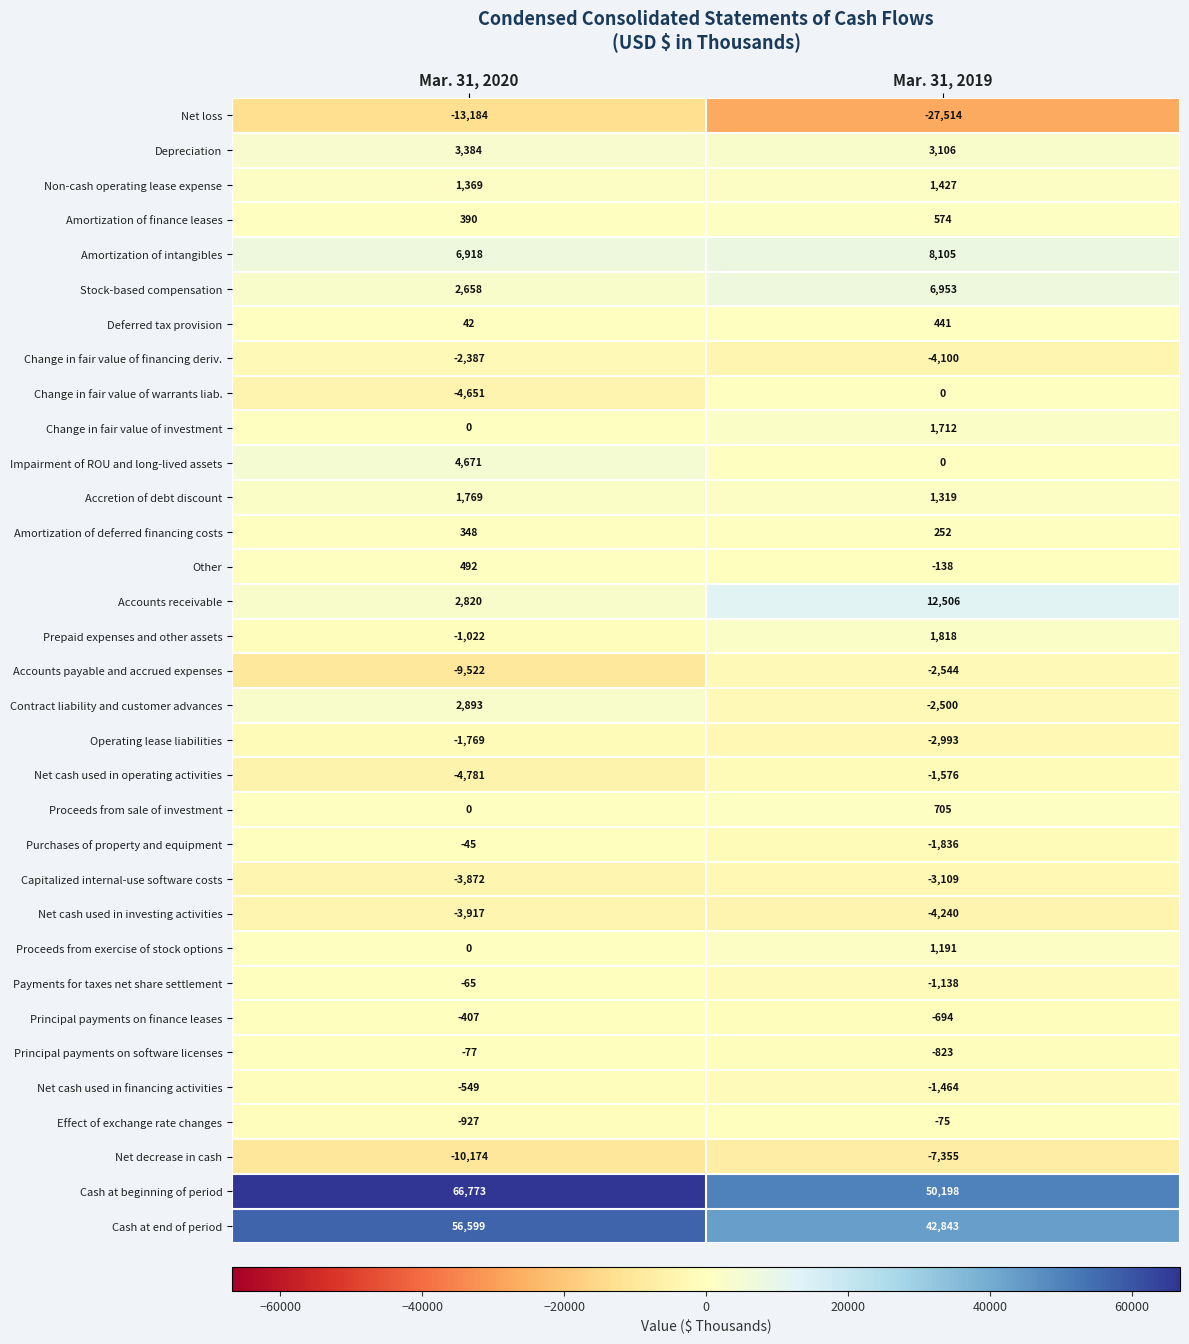

Which series has the widest spread of values?

Cash at beginning of period